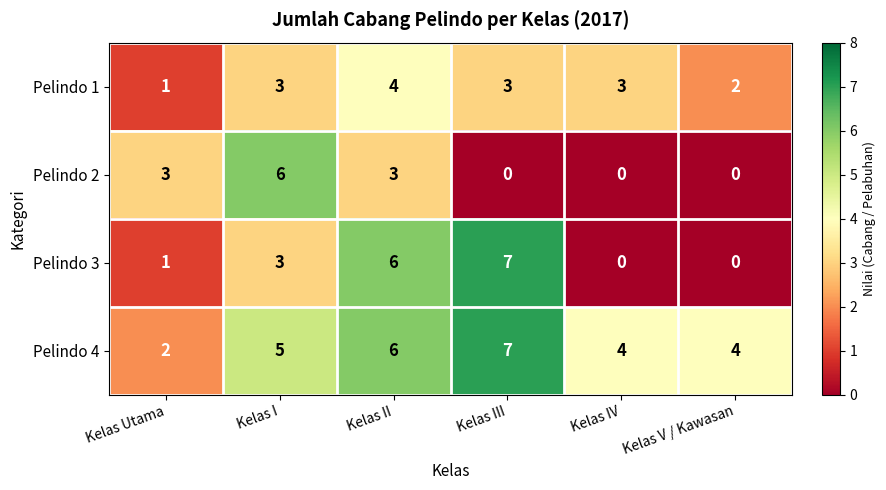

What is the spread (max minus min) of values at Kelas IV?

4